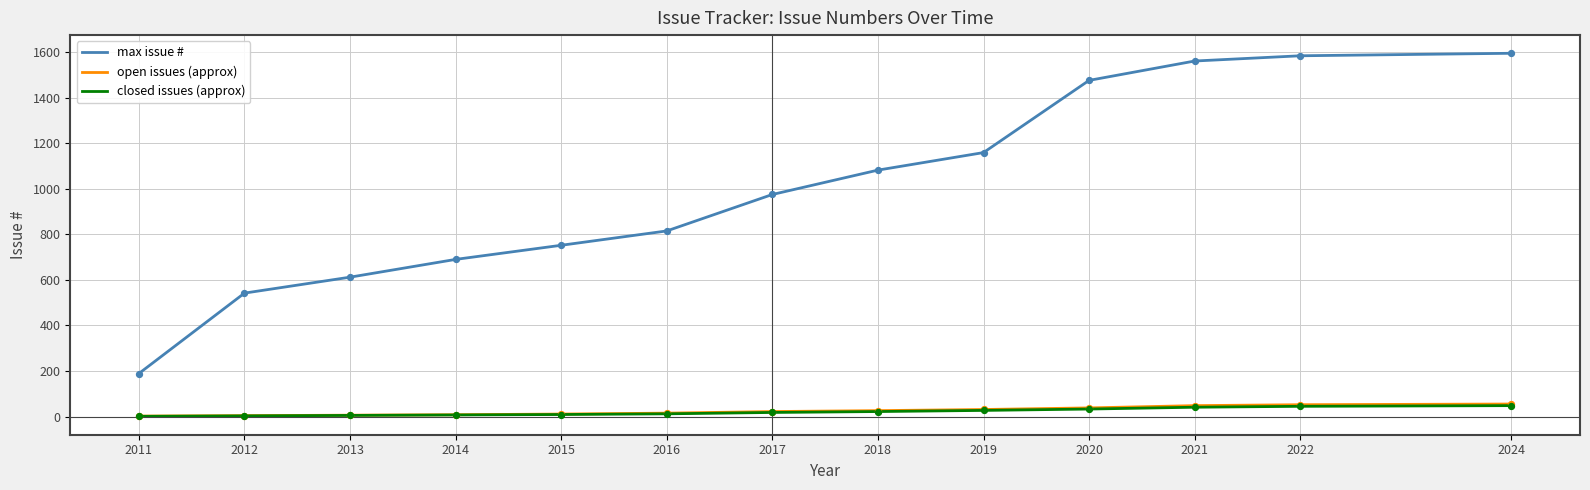

What is the total value across all series at 2020?

1547